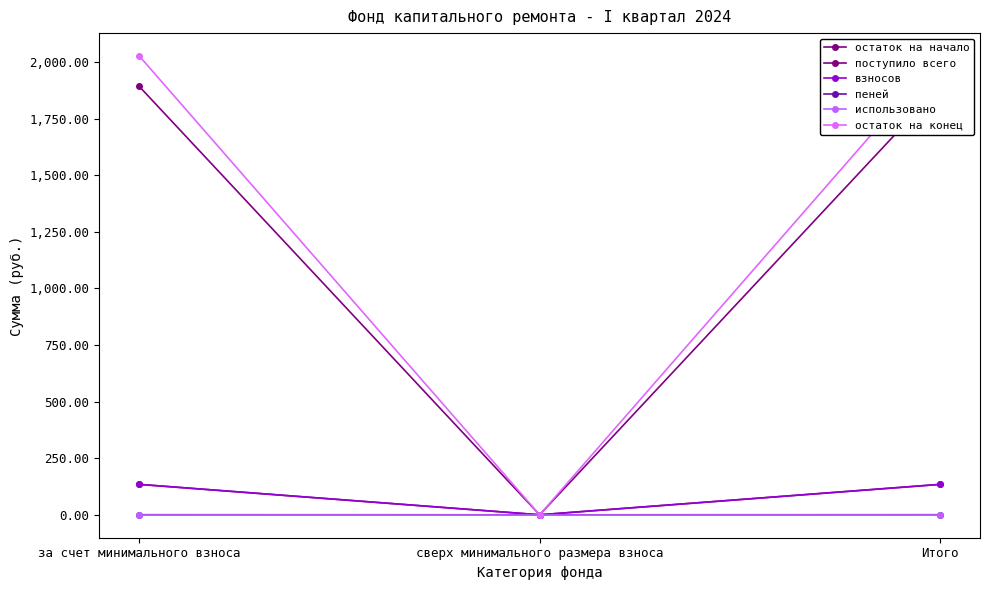

What is the highest value of the поступило всего series?

134.5